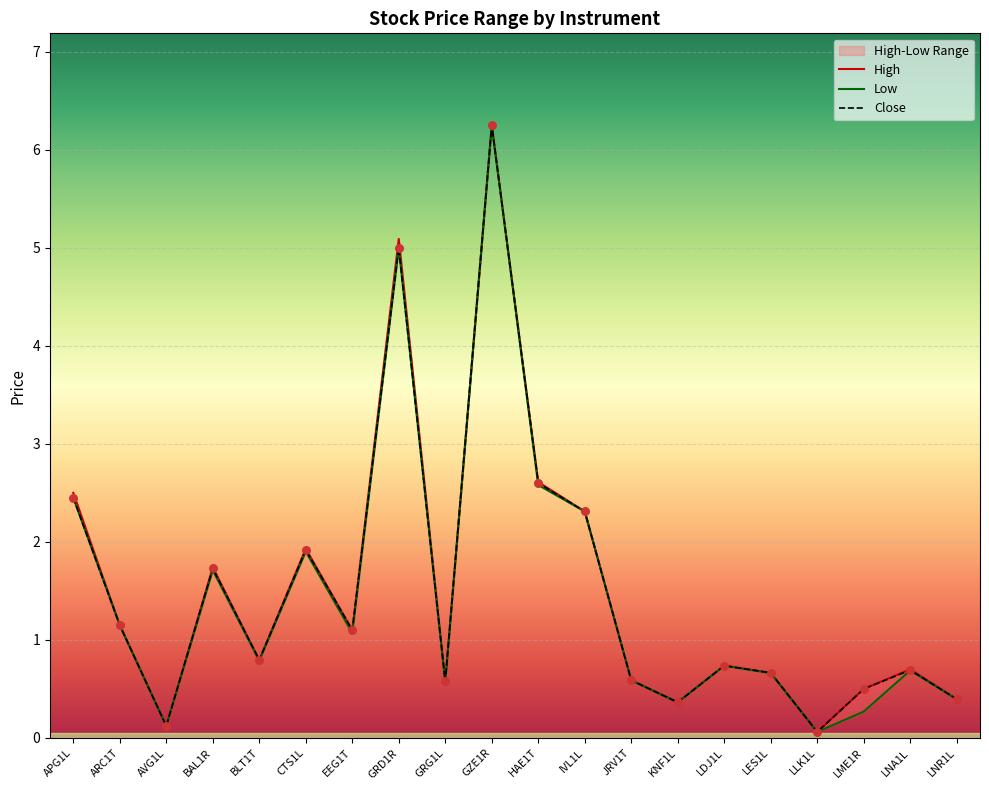

What is the total value across all series at LNA1L?

2.1